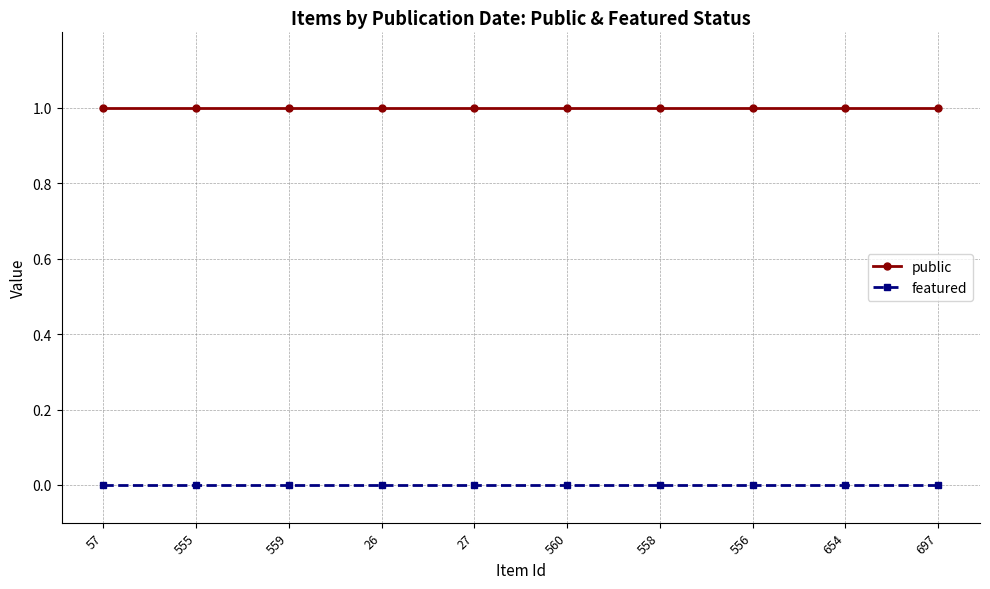

Which series has the largest total across all categories?

public